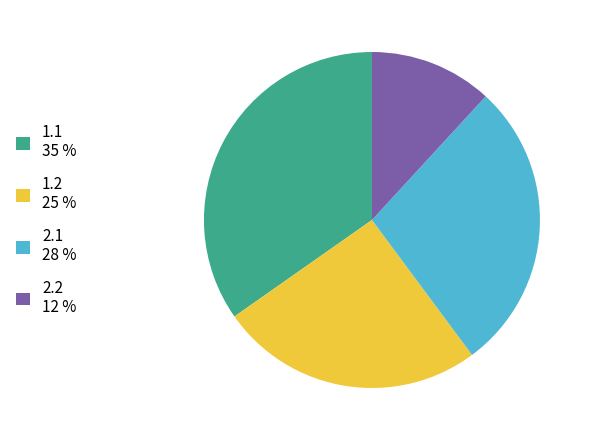

Does any single category account for the majority?

No